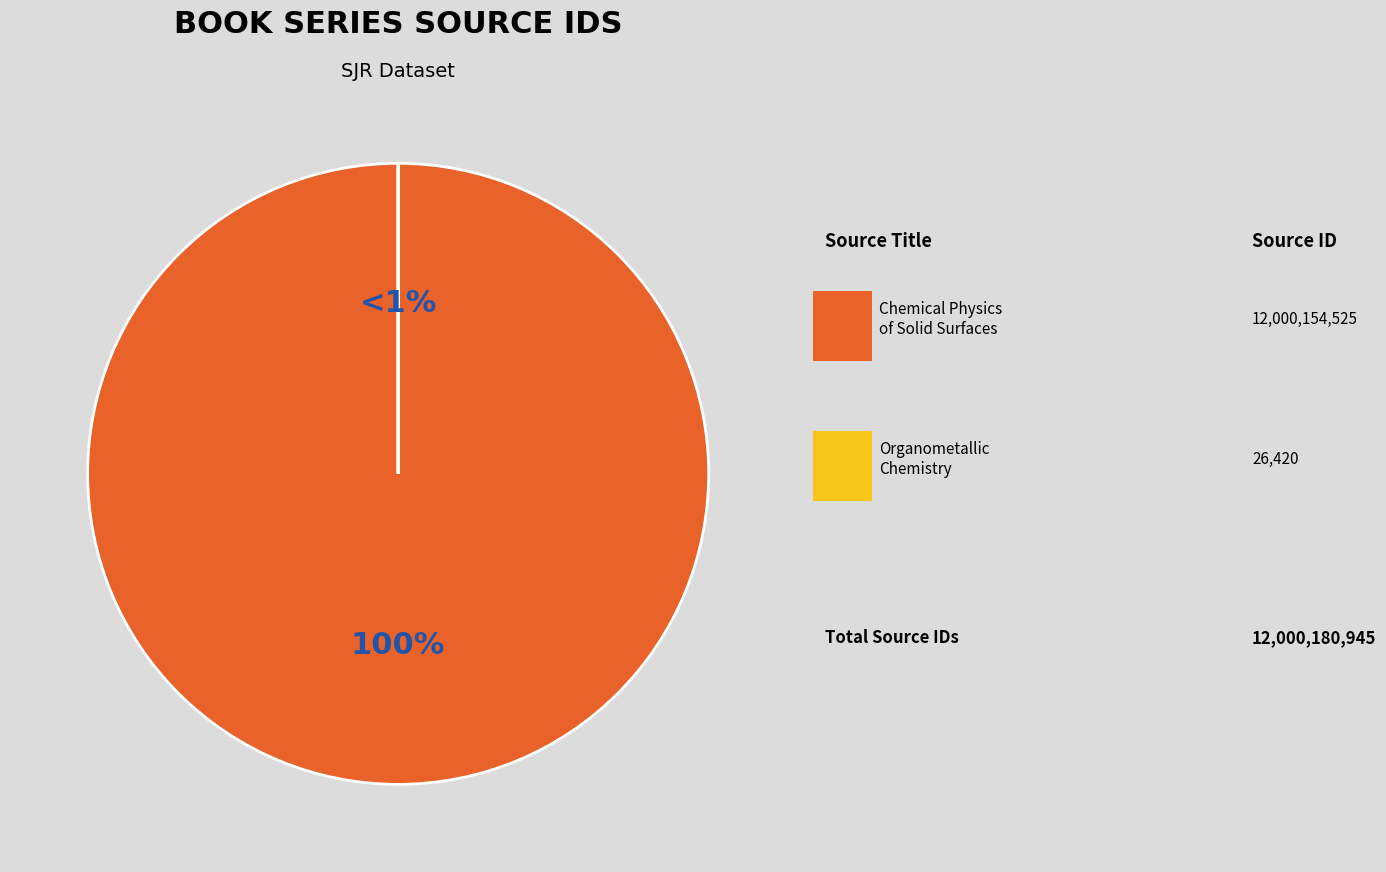

Is there a majority slice in this chart?

Yes